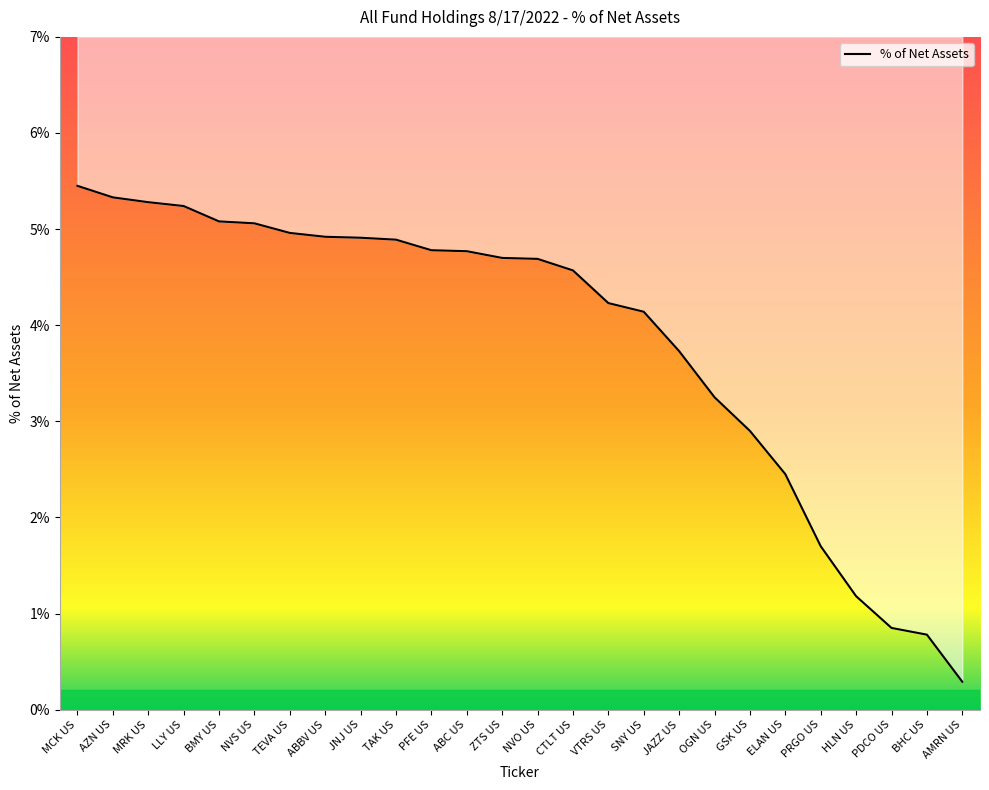

True or false: the data has more than 1 interior local peaks.

False